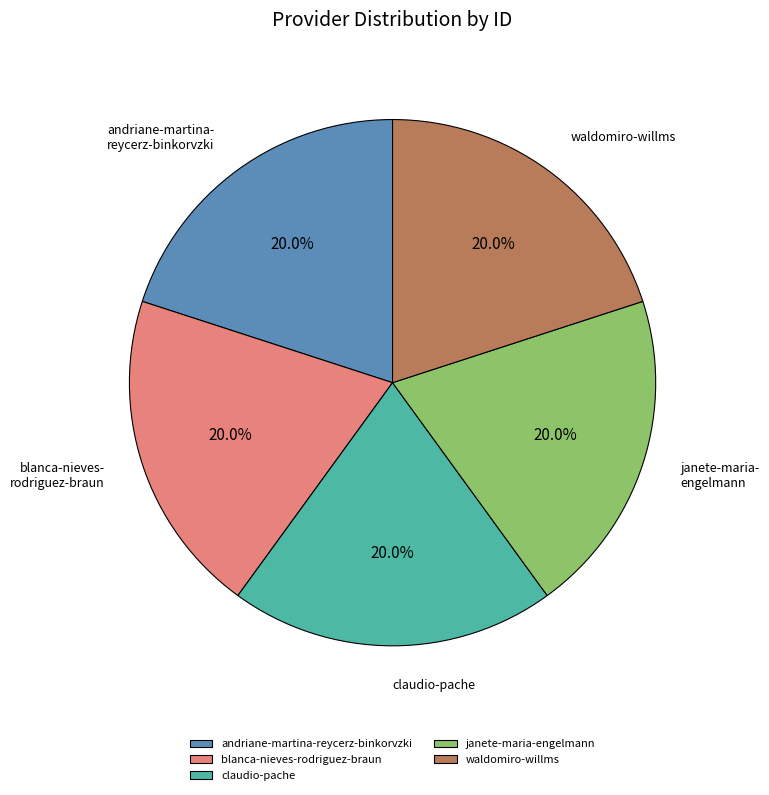

What percentage is NOT represented by blanca-nieves-rodriguez-braun?

80.0%